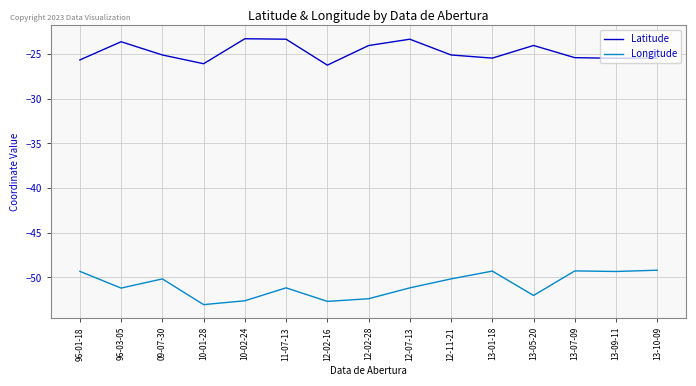

At which label does Latitude first exceed -25?

96-03-05